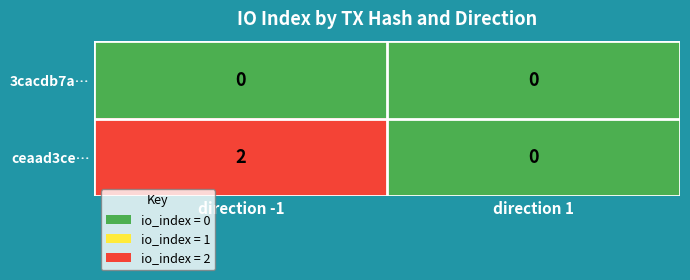

Rank the series at direction -1 from highest to lowest value.

ceaad3ce…, 3cacdb7a…